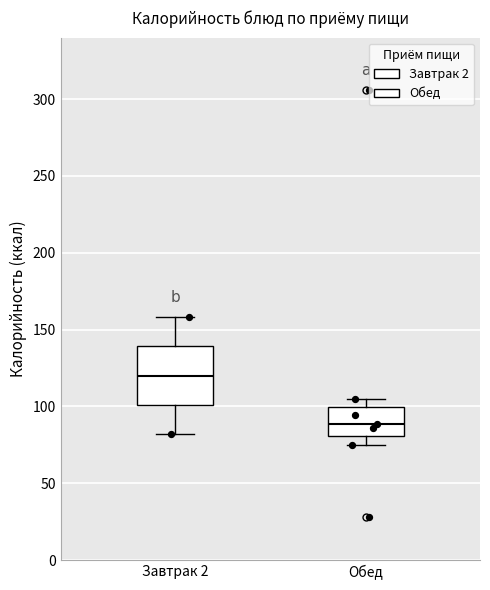

Reading left to right, read every box against the y-axis: the position of its median line, the range the box covers, and the ends of its whiskers. The values are not printed on the chart, so give them approximately, as read against the axis.

Завтрак 2: median 120, box 100 to 140, whiskers 80 to 160
Обед: median 90, box 80 to 100, whiskers 75 to 105